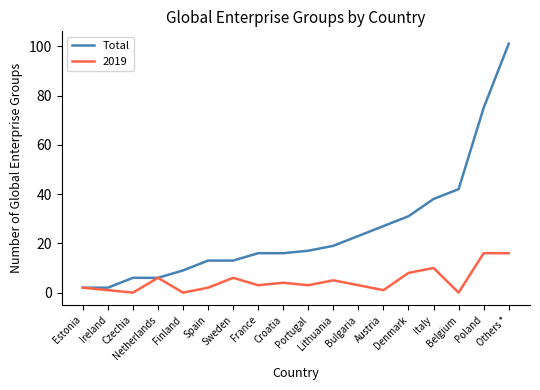

How many lines are shown in the chart?

2